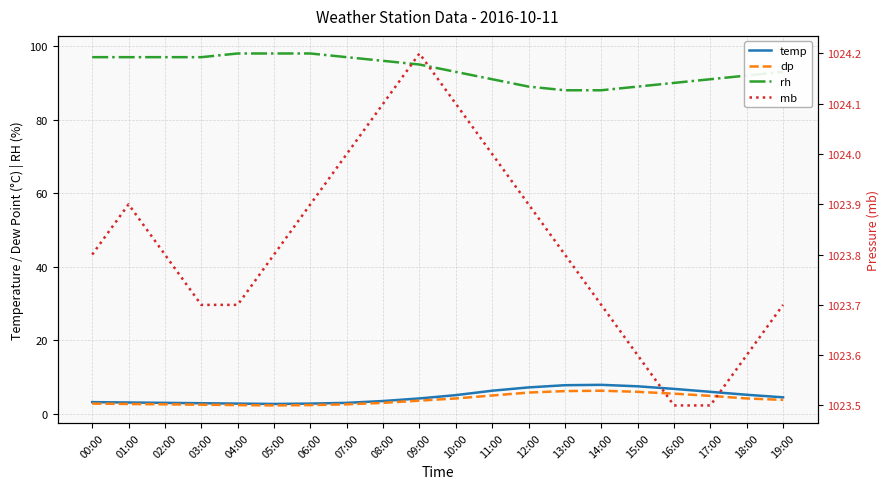

What is the maximum value shown in the chart?

1024.2